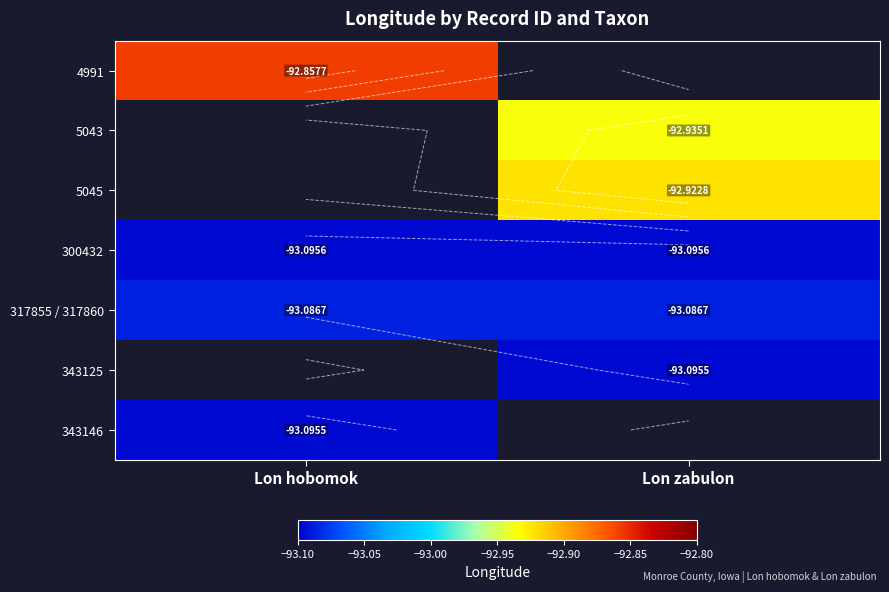

What is the sum of the 300432 values at Lon hobomok and Lon zabulon?

-186.2